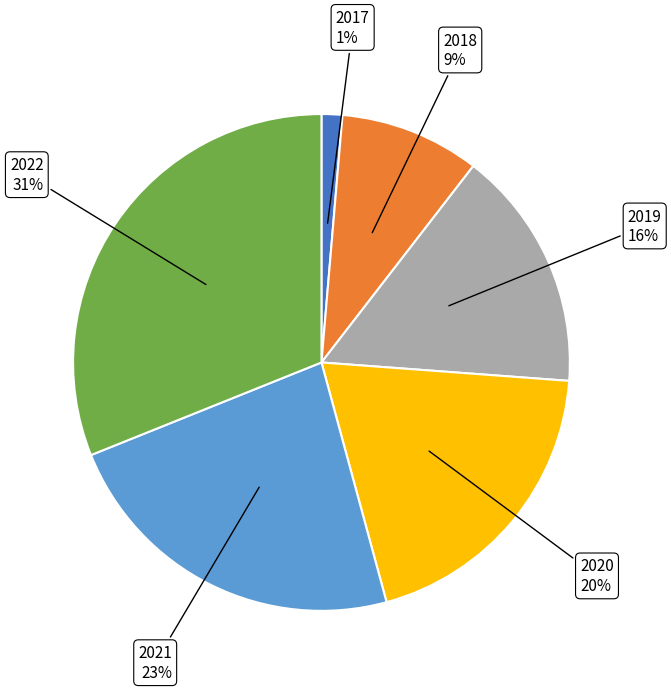

Is there any slice that represents more than half of the pie?

No